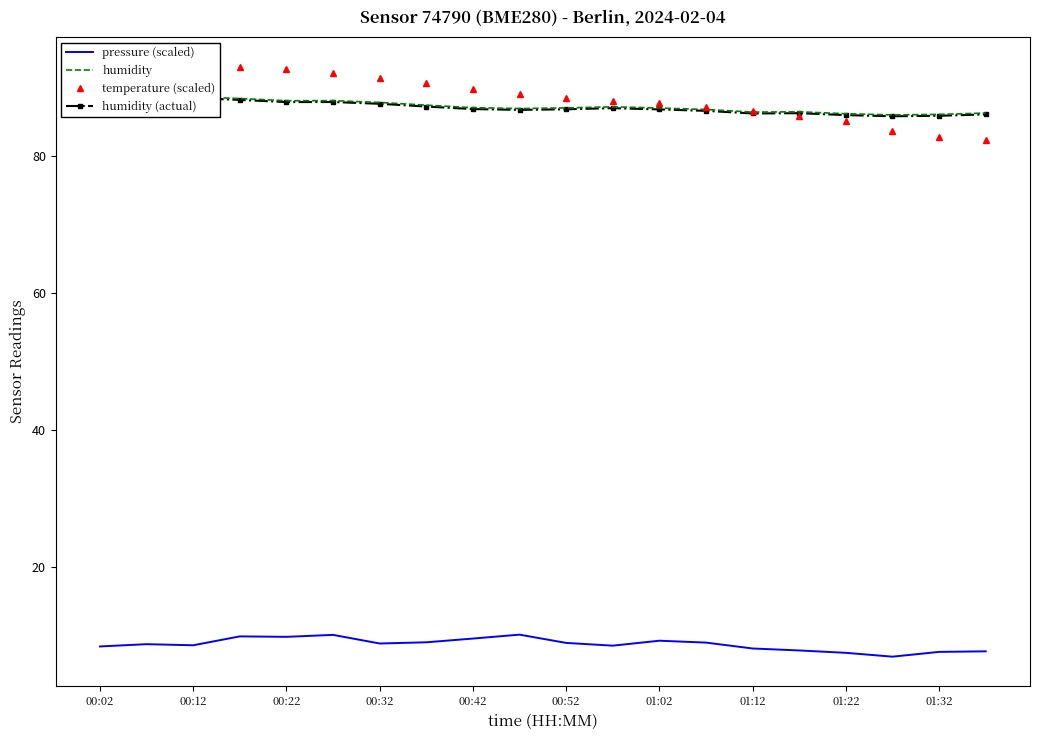

The value of pressure (scaled) at 01:02 is 9.2. True or false?

True